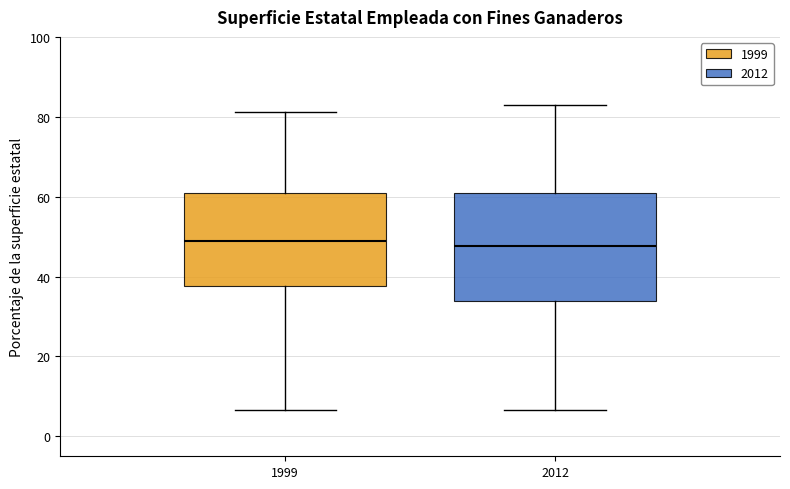

Where does the lower whisker of the box at x = 2012 end on the y-axis? The values are not printed on the chart, so give them approximately, as read against the axis.

6